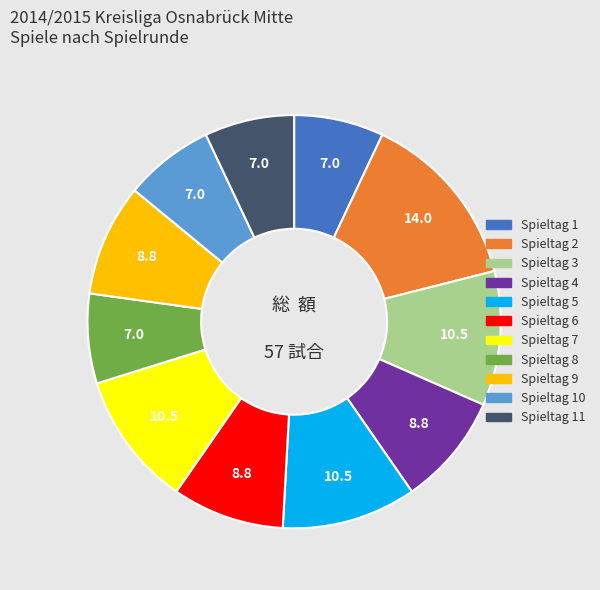

Does any single category account for the majority?

No